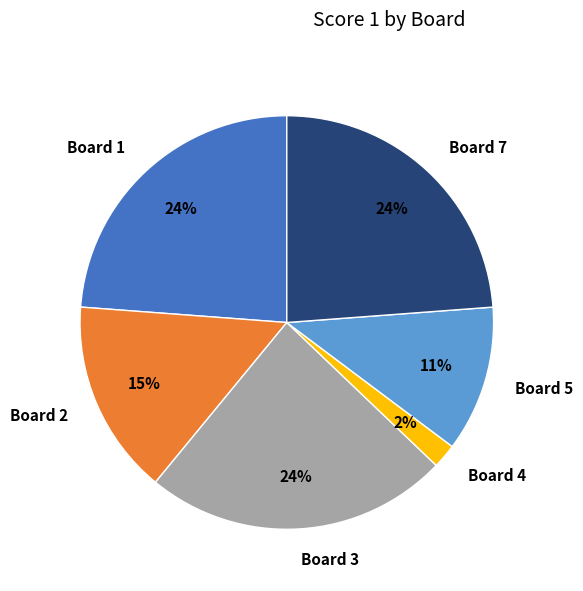

What percentage is the Board 2 slice, to the nearest percent?

15%